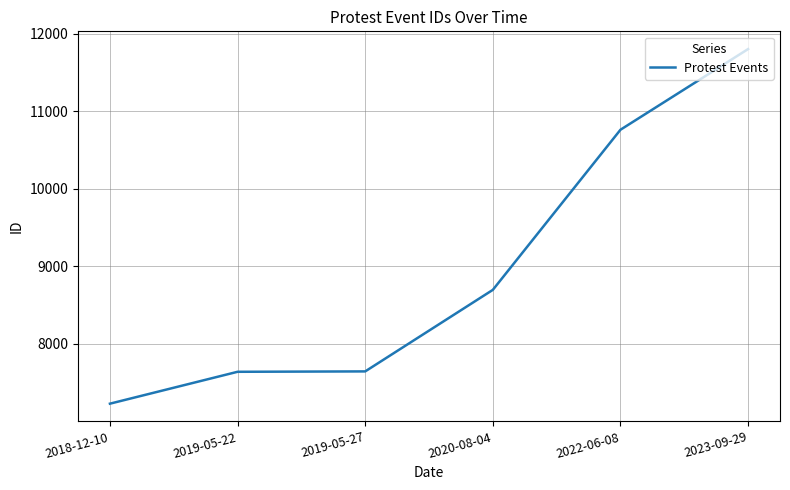

What is the change in value from 2019-05-27 to 2022-06-08?

+3115